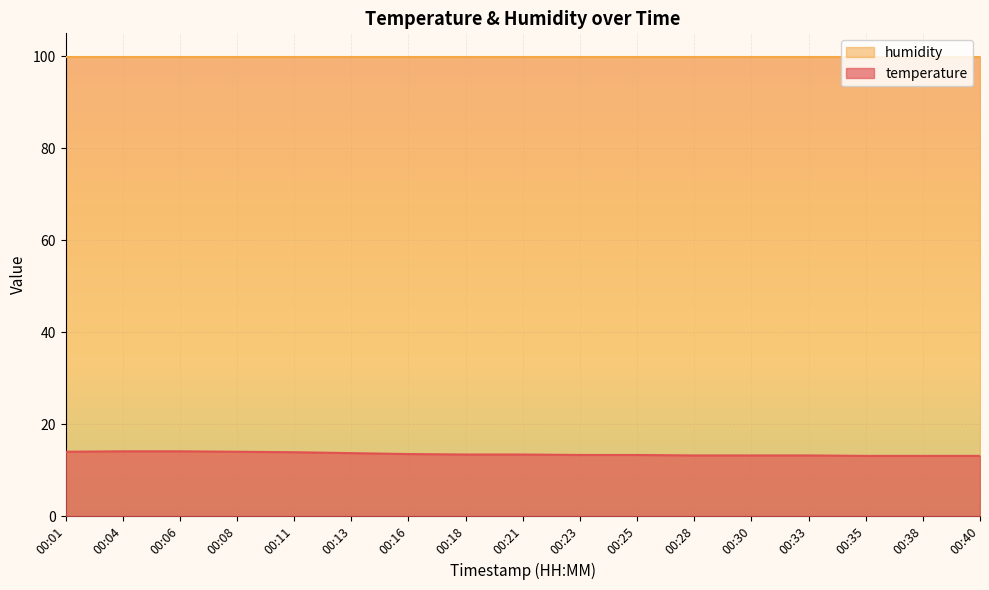

Between 00:25 and 00:04, which is larger?

00:04